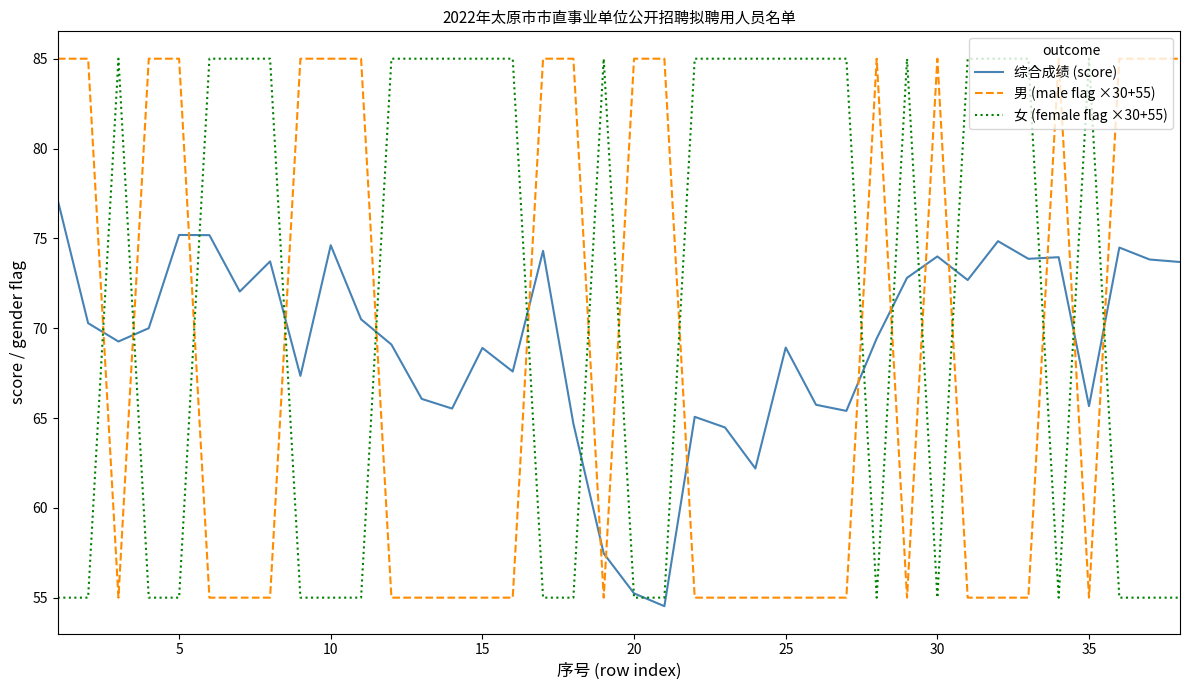

Which series ends up on top after the final intersection of 综合成绩 (score) and 男 (male flag ×30+55)?

男 (male flag ×30+55)